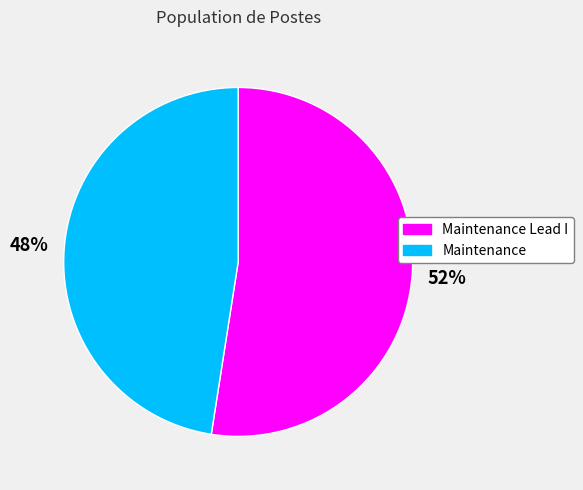

To the nearest percent, what is the average slice percentage?

50%